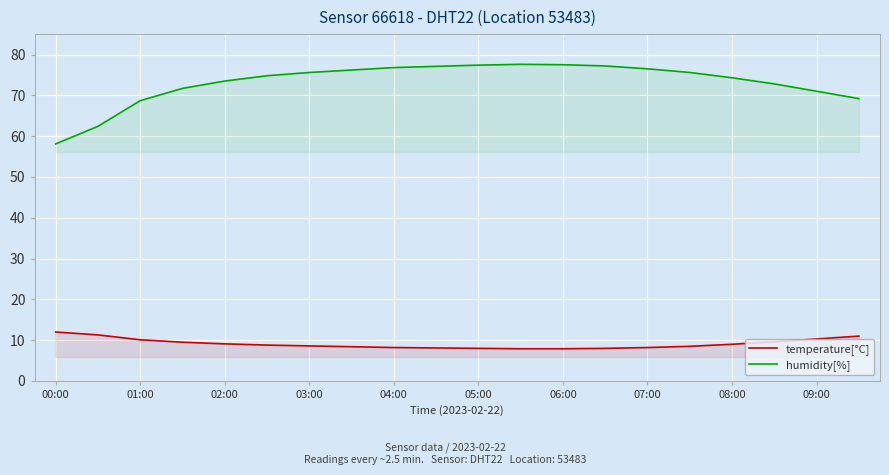

Reading right to left, what are all the values shown in this chart?

temperature[°C]: 11.0	10.3	9.6	9.0	8.5	8.2	8.0	7.9	7.9	8.0	8.1	8.2	8.4	8.6	8.8	9.1	9.5	10.1	11.3	12.0
humidity[%]: 69.2	71.0	72.8	74.3	75.6	76.5	77.2	77.5	77.6	77.4	77.1	76.8	76.2	75.6	74.8	73.5	71.7	68.7	62.4	58.1